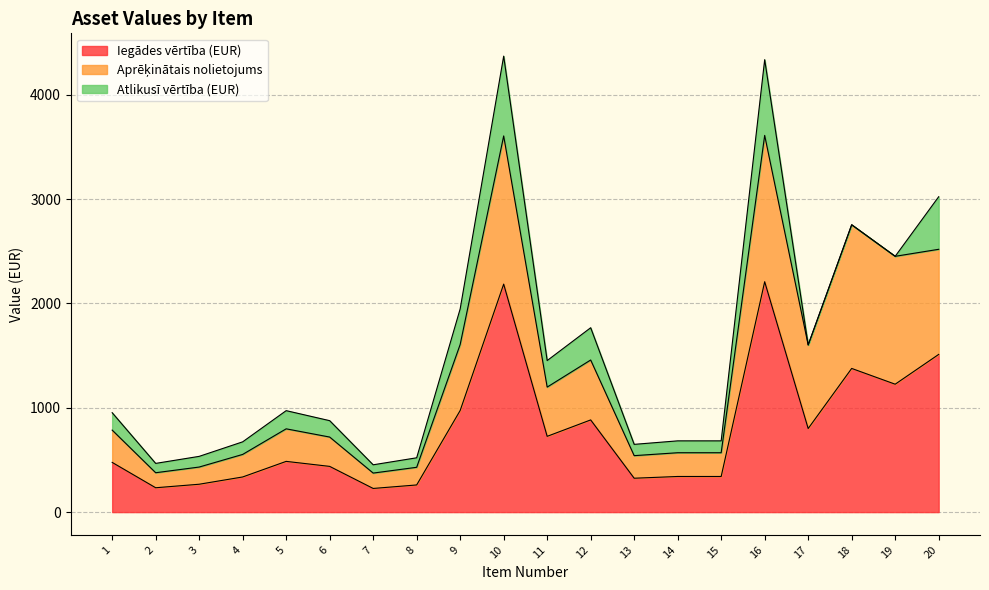

What is the average value of the Iegādes vērtība (EUR) series?

781.1